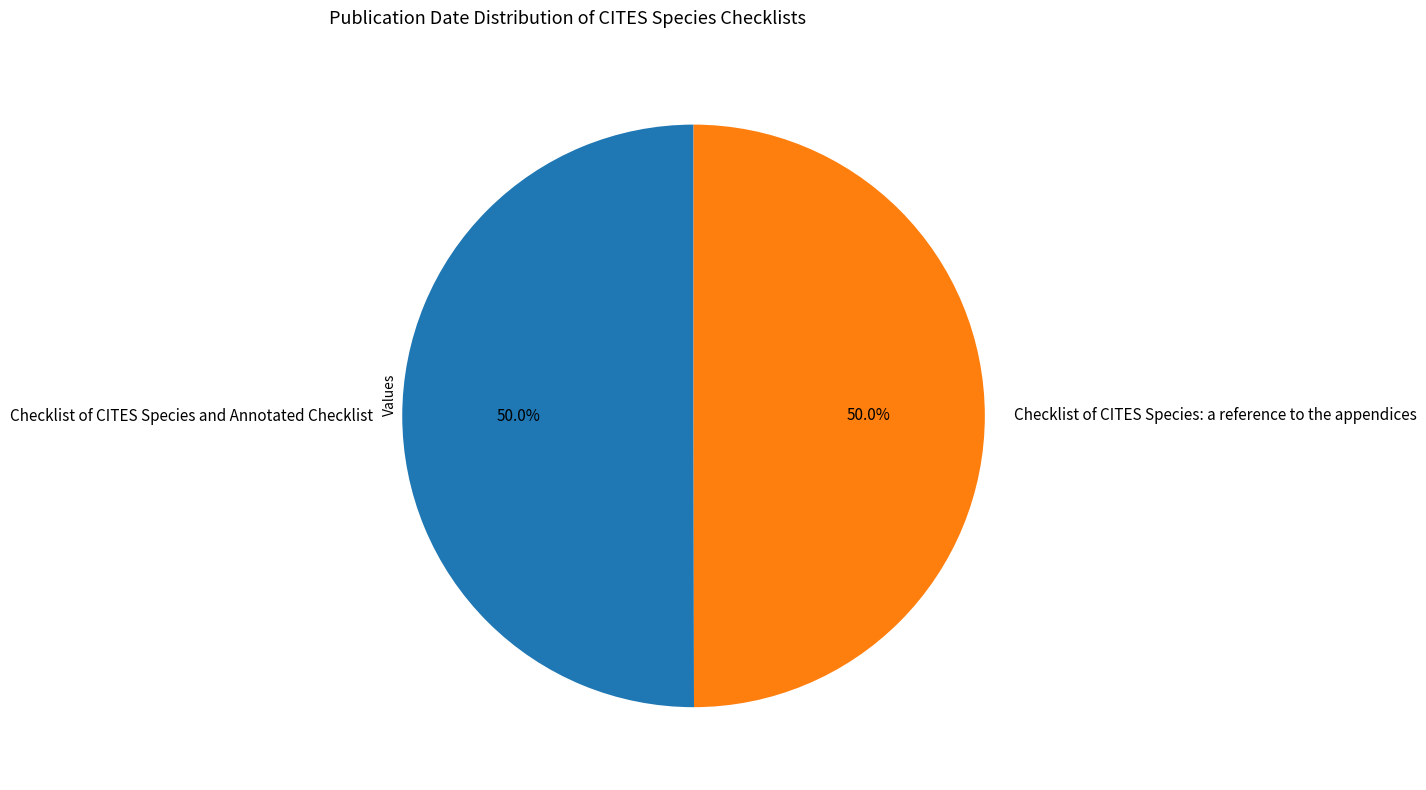

Combined, do Checklist of CITES Species and Annotated Checklist and Checklist of CITES Species: a reference to the appendices account for over 50%?

Yes